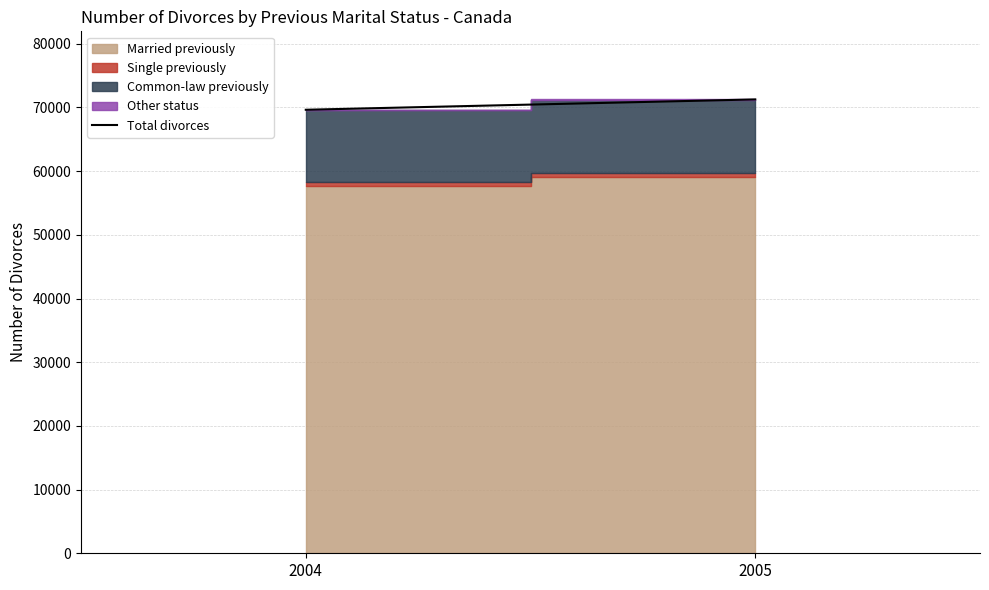

Which has a higher value, 2005 or 2004?

2005